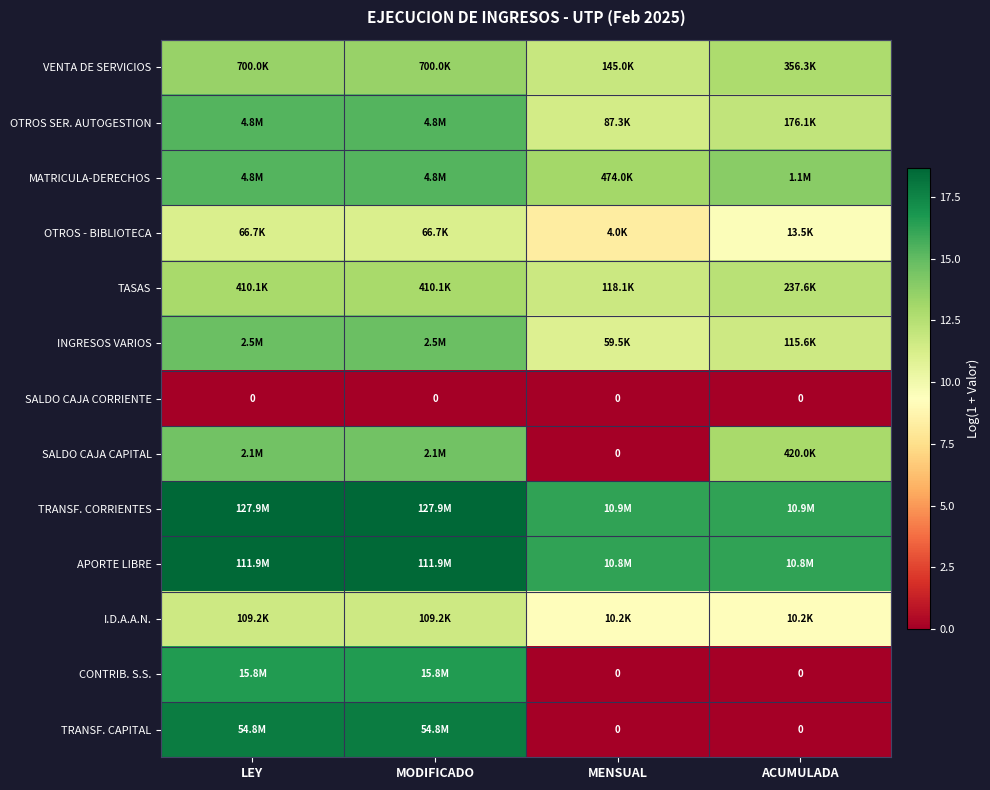

Is the value of CONTRIB. S.S. at ACUMULADA greater than the value of OTROS SER. AUTOGESTION at LEY?

No